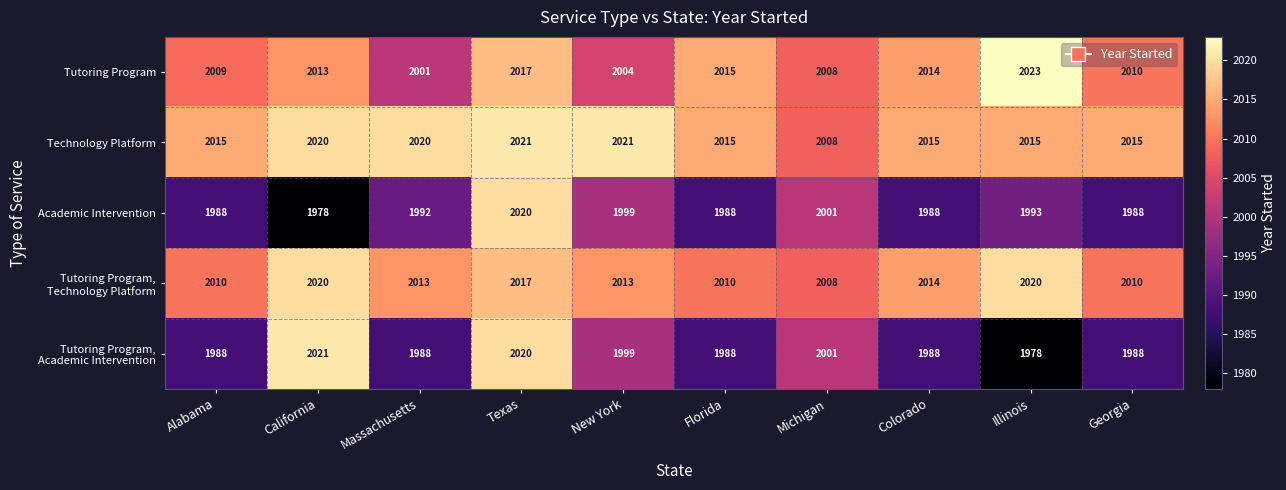

The Academic Intervention series shows 872 at Michigan. True or false?

False